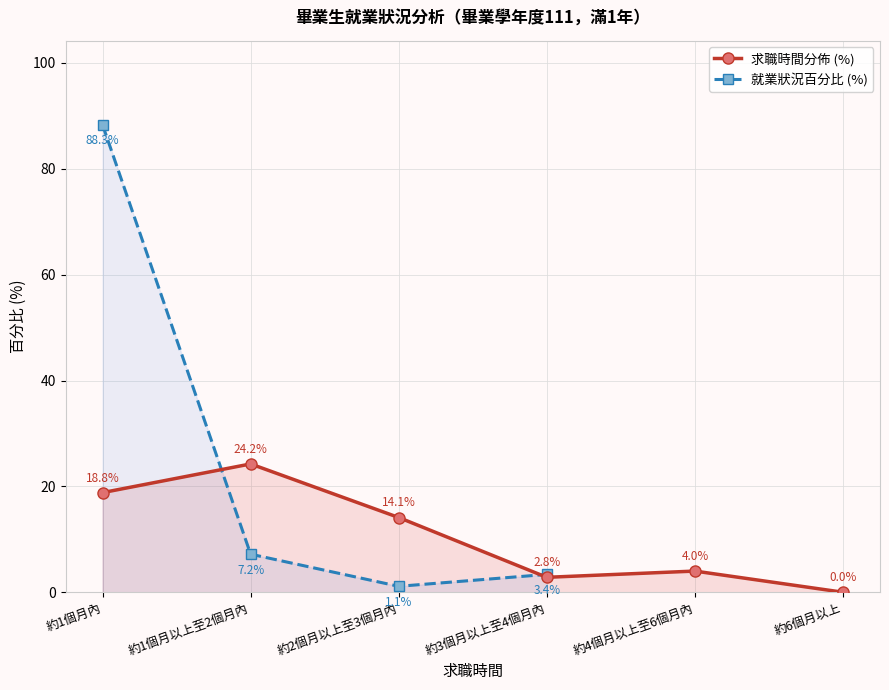

What is the label of the 2nd point from the left?

約1個月以上至2個月內